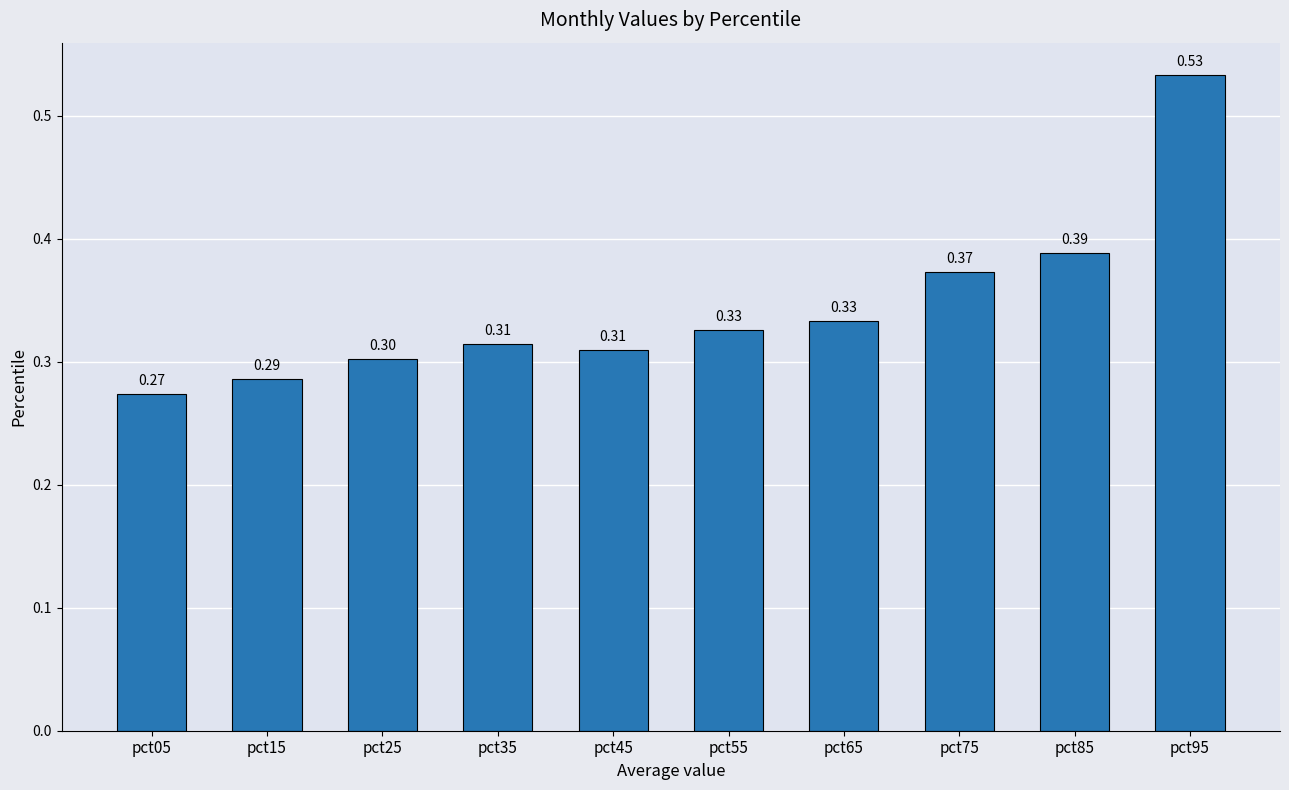

Are the bars horizontal?

No